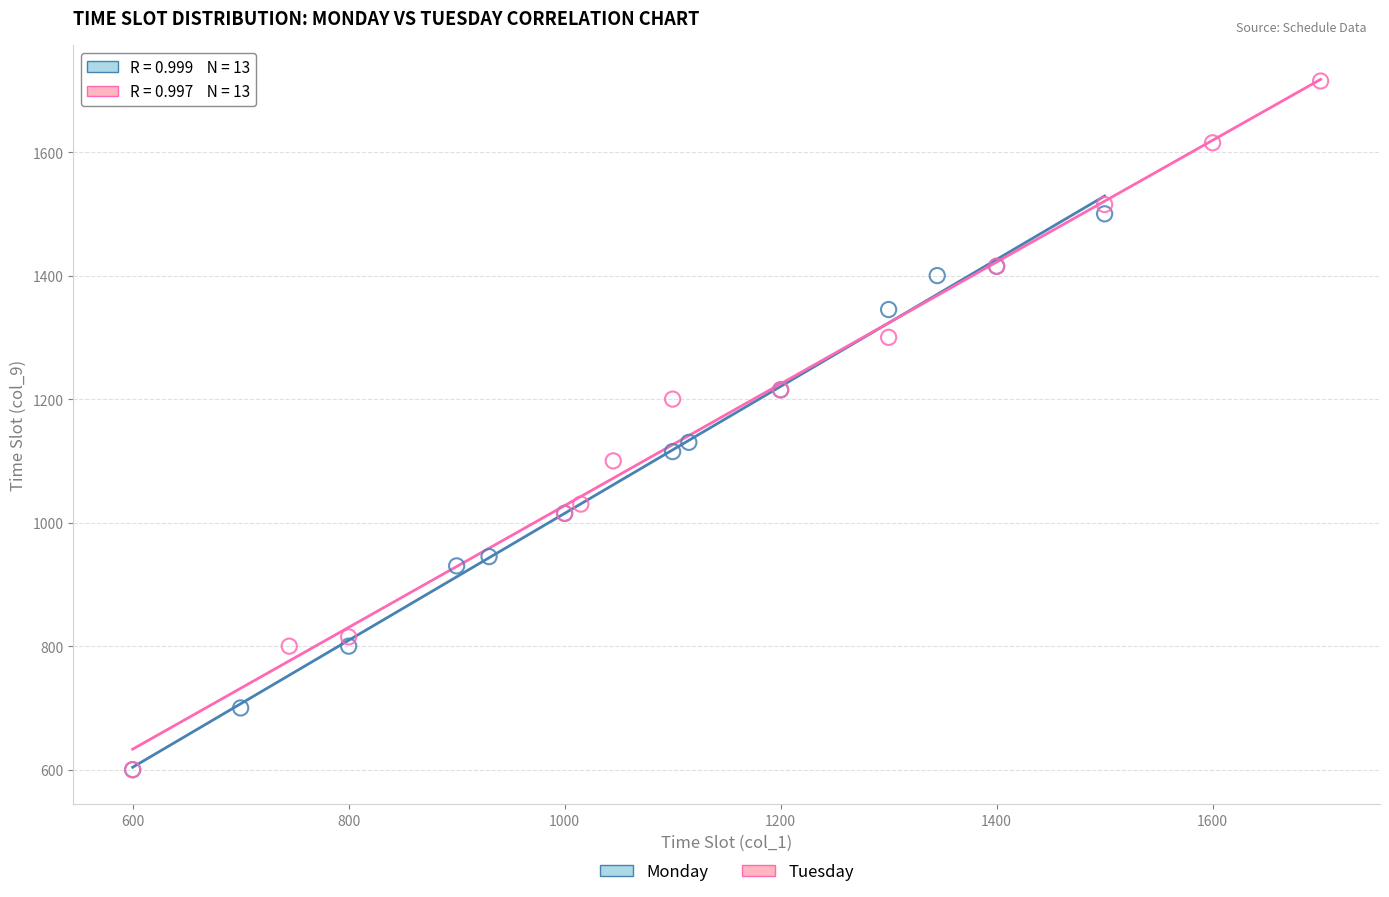

What are all the series names shown in the legend?

Monday, Tuesday